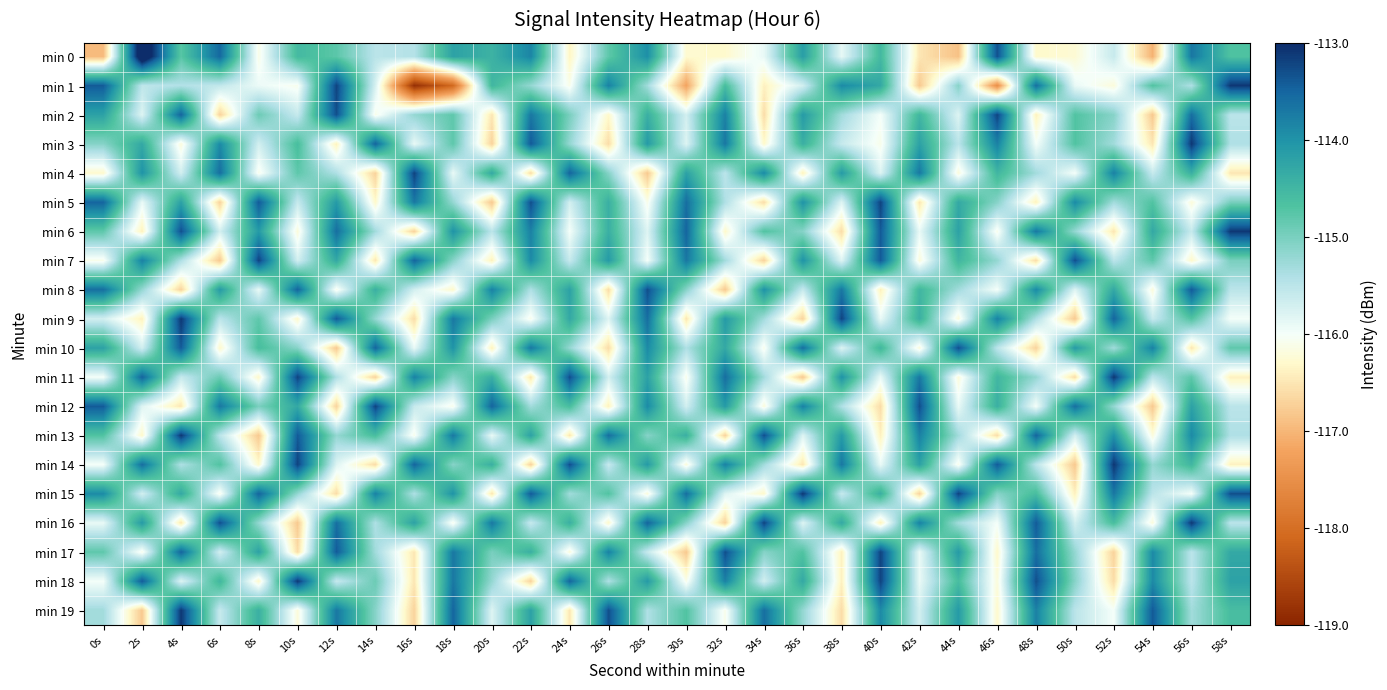

What is the maximum value shown in the chart?

-112.5